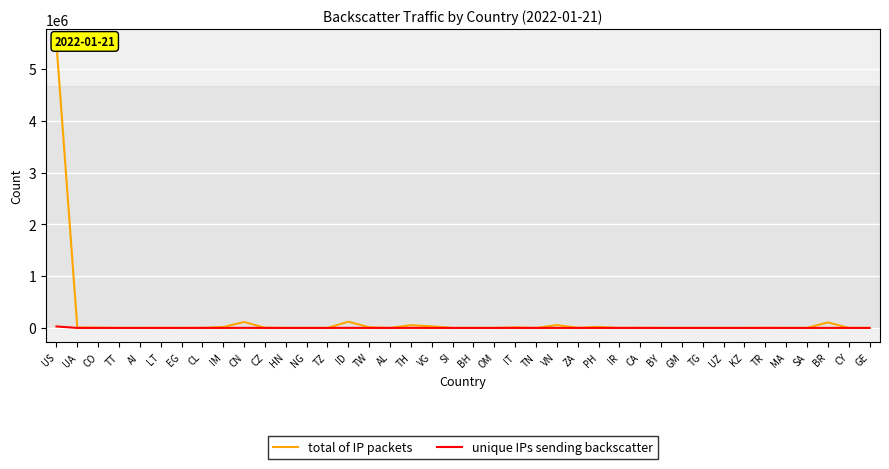

True or false: unique IPs sending backscatter has more than 0 points higher than both neighbors.

True